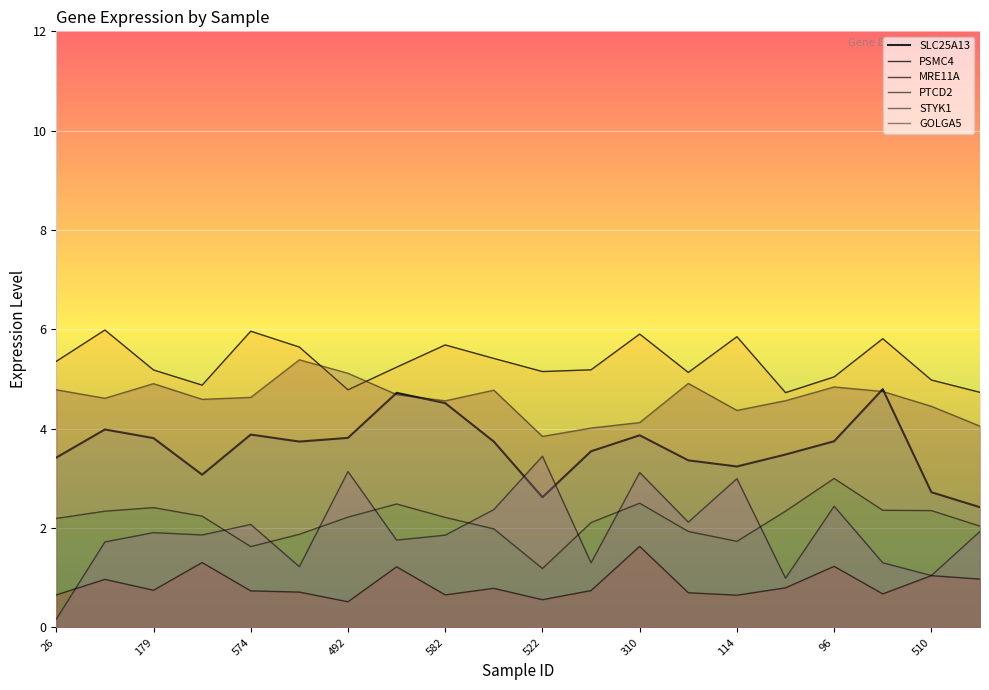

What is the difference between the STYK1 values at 19 and 18?

0.9